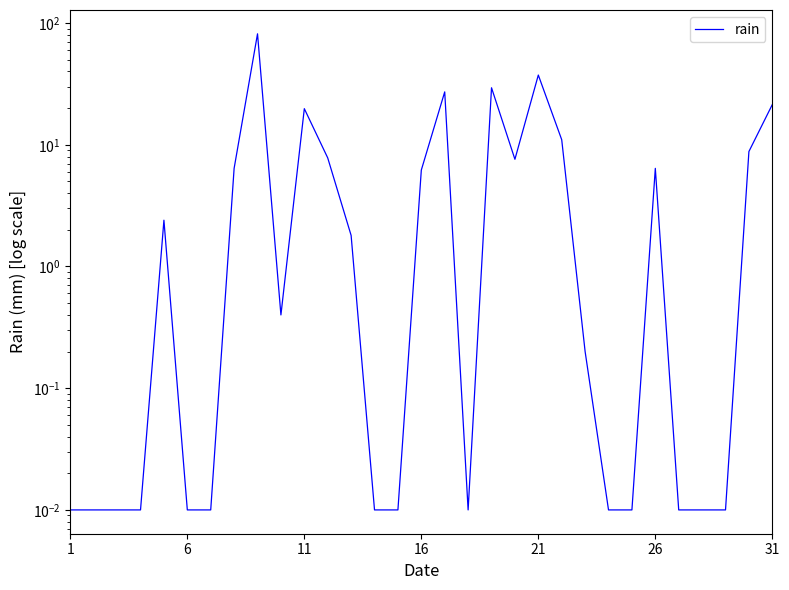

What is the average value?

8.9